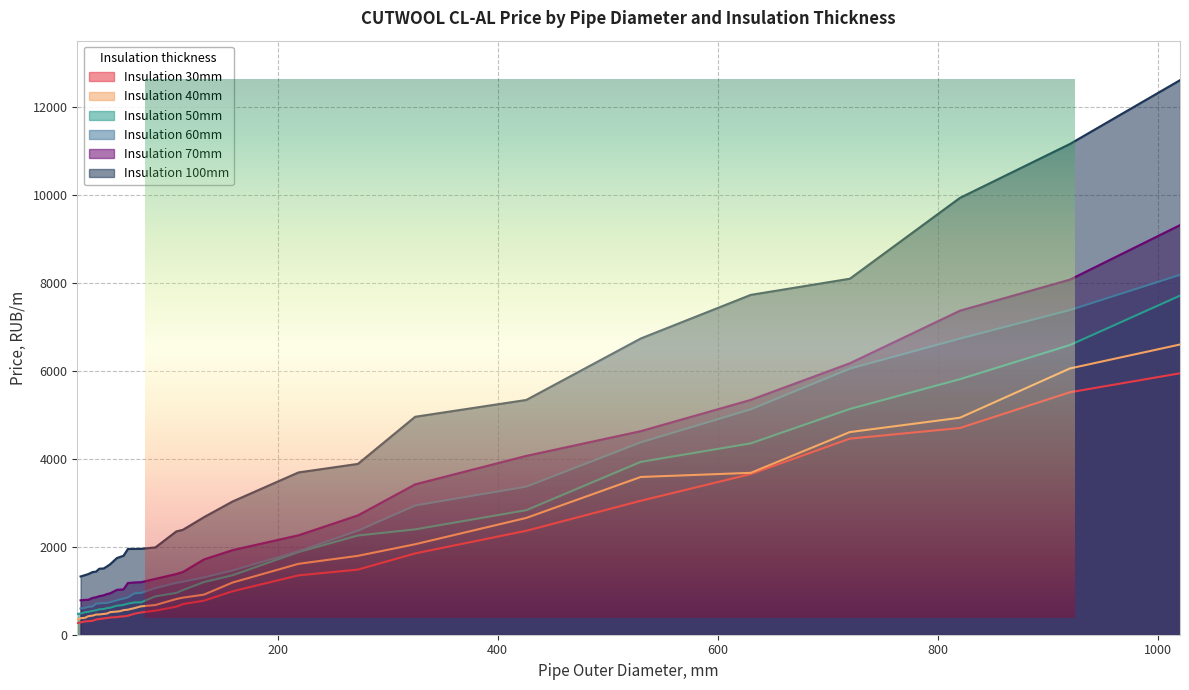

Does the chart display data point markers on the line(s)?

No